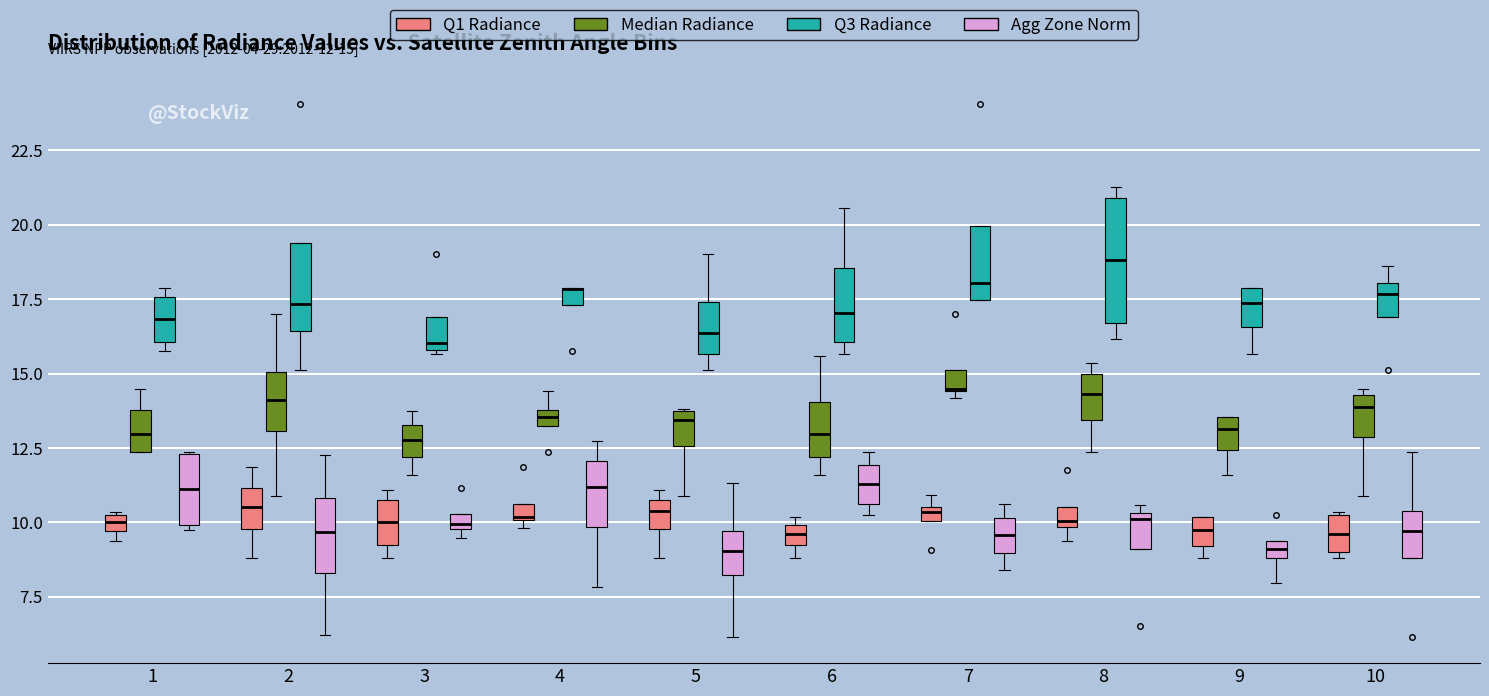

Comparing the boxes themselves (not the whiskers), which one is the tallest?

8 (Q3 Radiance)